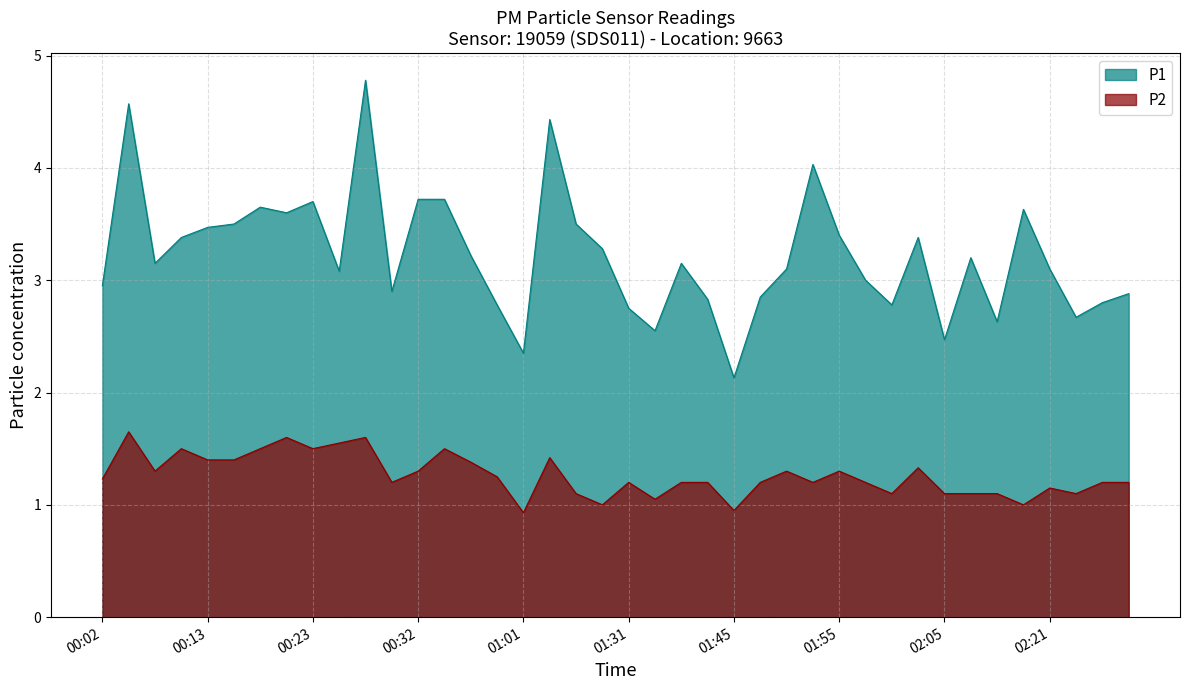

Reading right to left, list all the values displayed in this chart.

P1: 2.9	2.8	2.7	3.1	3.6	2.6	3.2	2.5	3.4	2.8	3.0	3.4	4.0	3.1	2.9	2.1	2.8	3.1	2.5	2.8	3.3	3.5	4.4	2.4	2.8	3.2	3.7	3.7	2.9	4.8	3.1	3.7	3.6	3.6	3.5	3.5	3.4	3.1	4.6	3.0
P2: 1.2	1.2	1.1	1.1	1.0	1.1	1.1	1.1	1.3	1.1	1.2	1.3	1.2	1.3	1.2	0.9	1.2	1.2	1.1	1.2	1.0	1.1	1.4	0.9	1.2	1.4	1.5	1.3	1.2	1.6	1.6	1.5	1.6	1.5	1.4	1.4	1.5	1.3	1.6	1.2